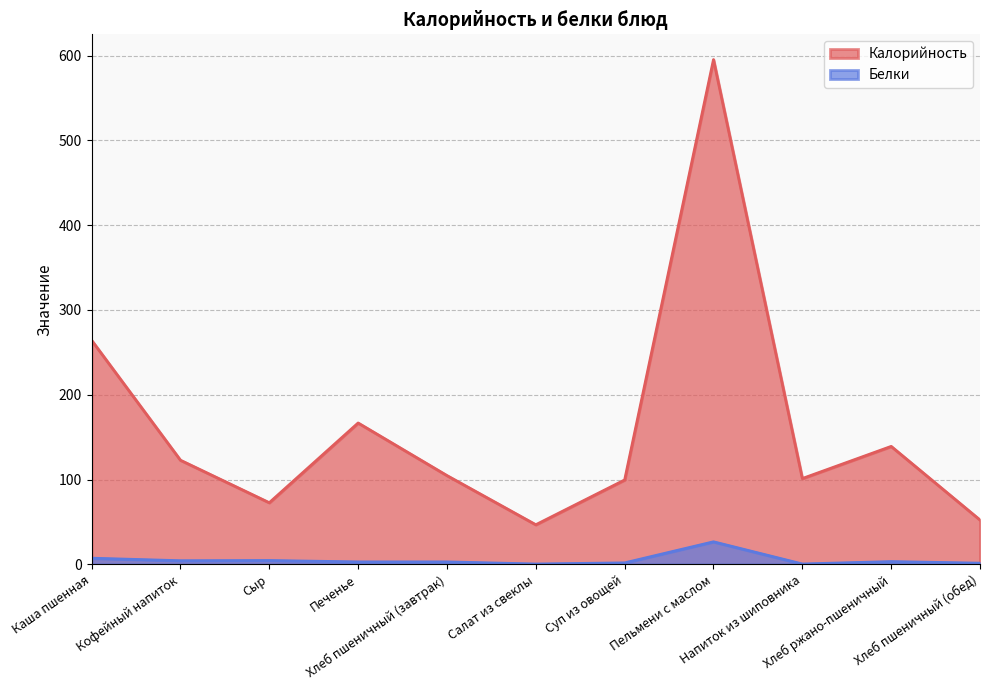

How many data points in Белки are above 3?

5